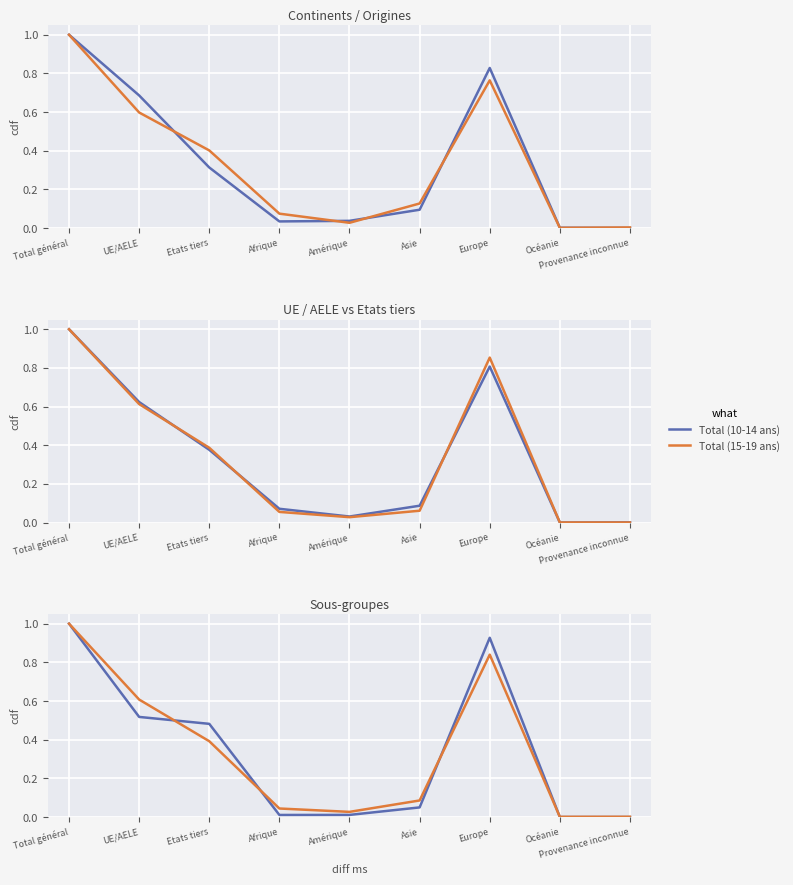

What is the difference between the maximum and minimum values in the Total (0-4 ans) series?

1.0